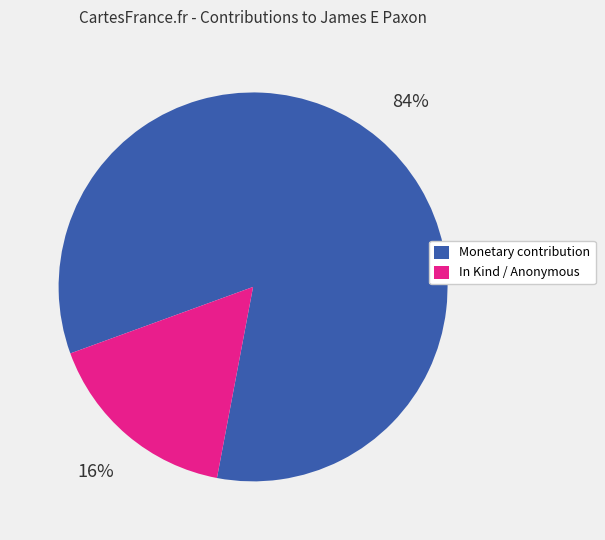

The In Kind / Anonymous slice represents 16% of the pie. True or false?

True